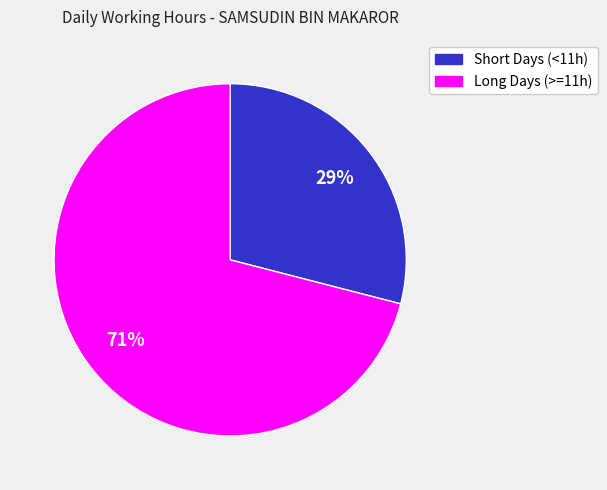

To the nearest percent, what is the difference between the largest and smallest slice percentages?

42%